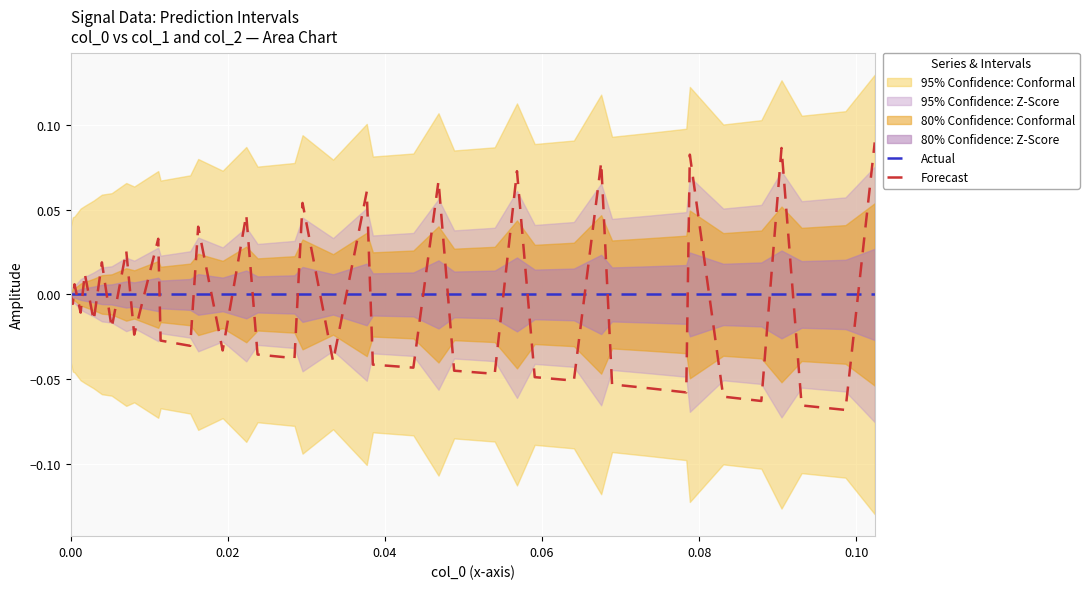

True or false: Forecast has more than 2 points higher than both neighbors.

True